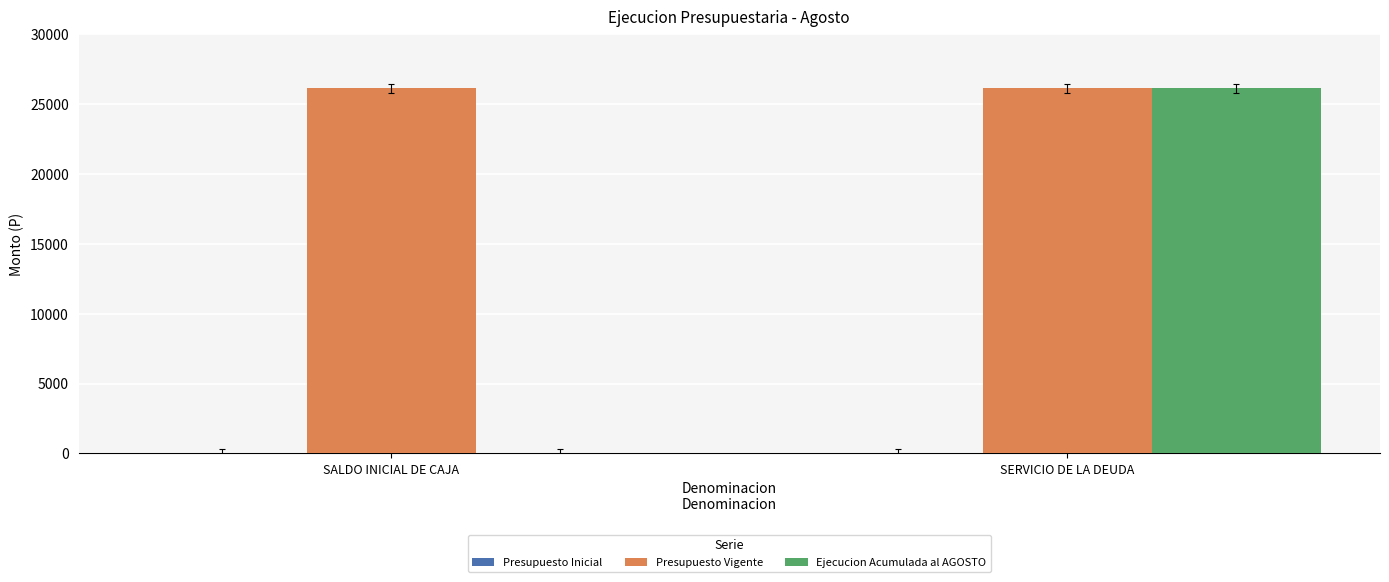

What is the sum of the Presupuesto Vigente values at SALDO INICIAL DE CAJA and SERVICIO DE LA DEUDA?

52240